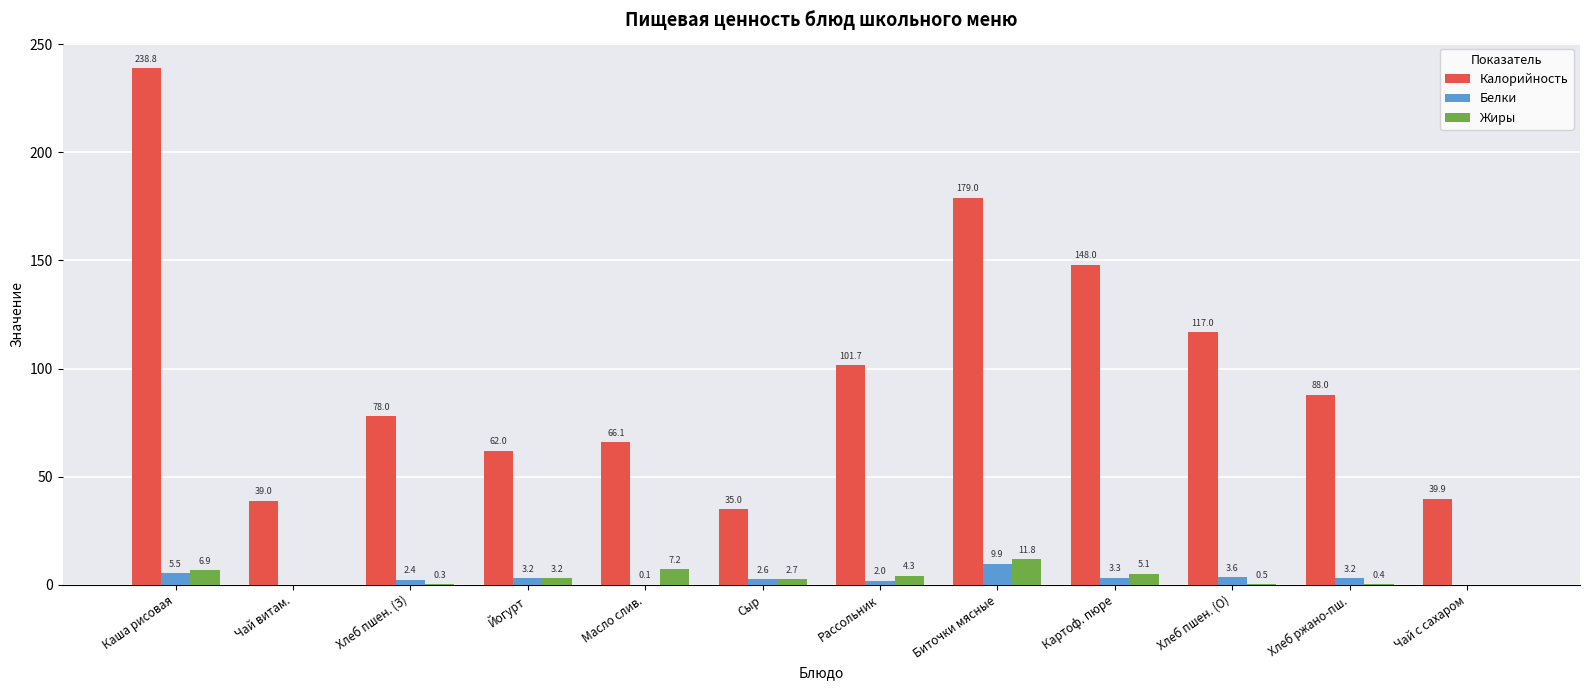

Where does the Жиры series first go above 3?

Каша рисовая